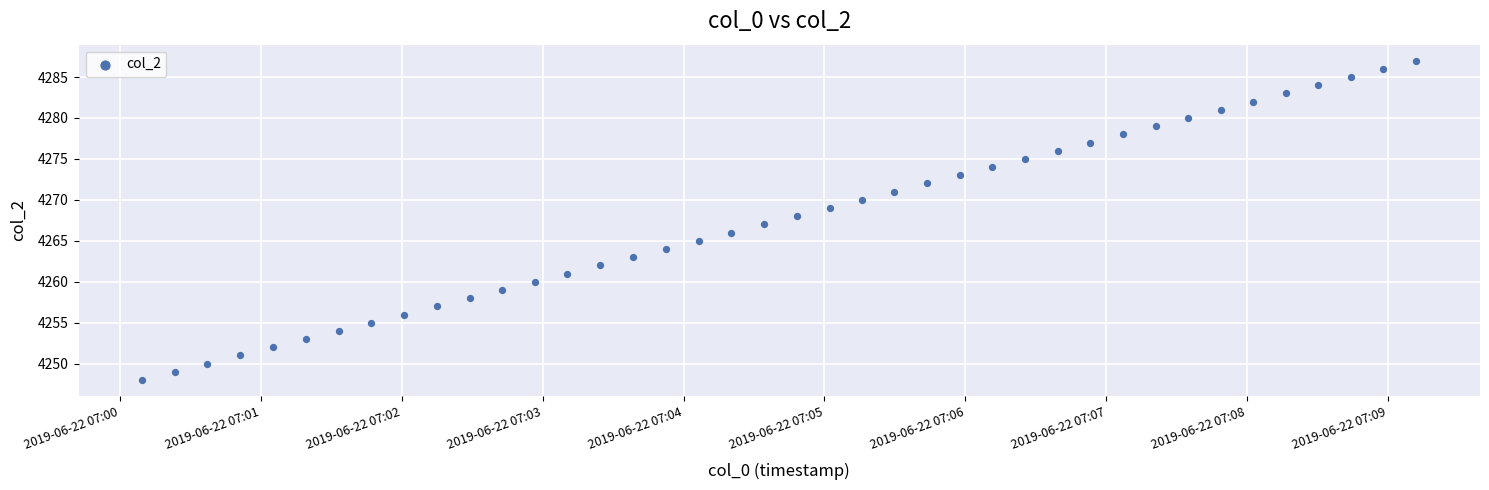

What is the range of Y values (max minus min)?

39